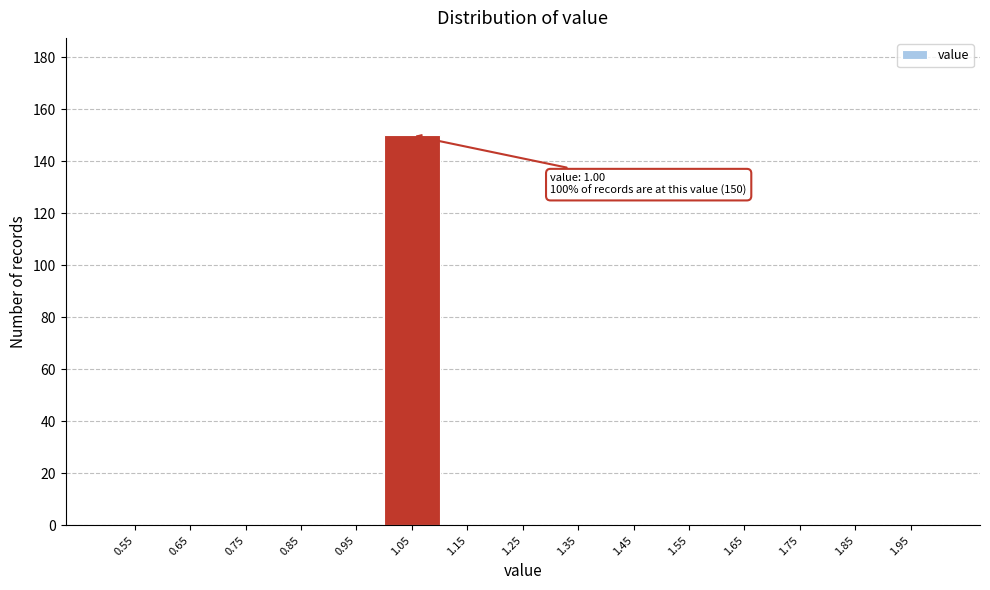

Over which range of the x-axis is the bar tallest?

1.0 to 1.1